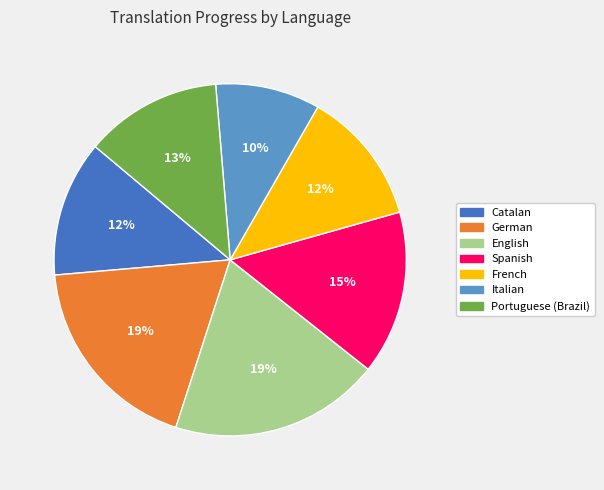

Which has a higher value, Italian or French?

French